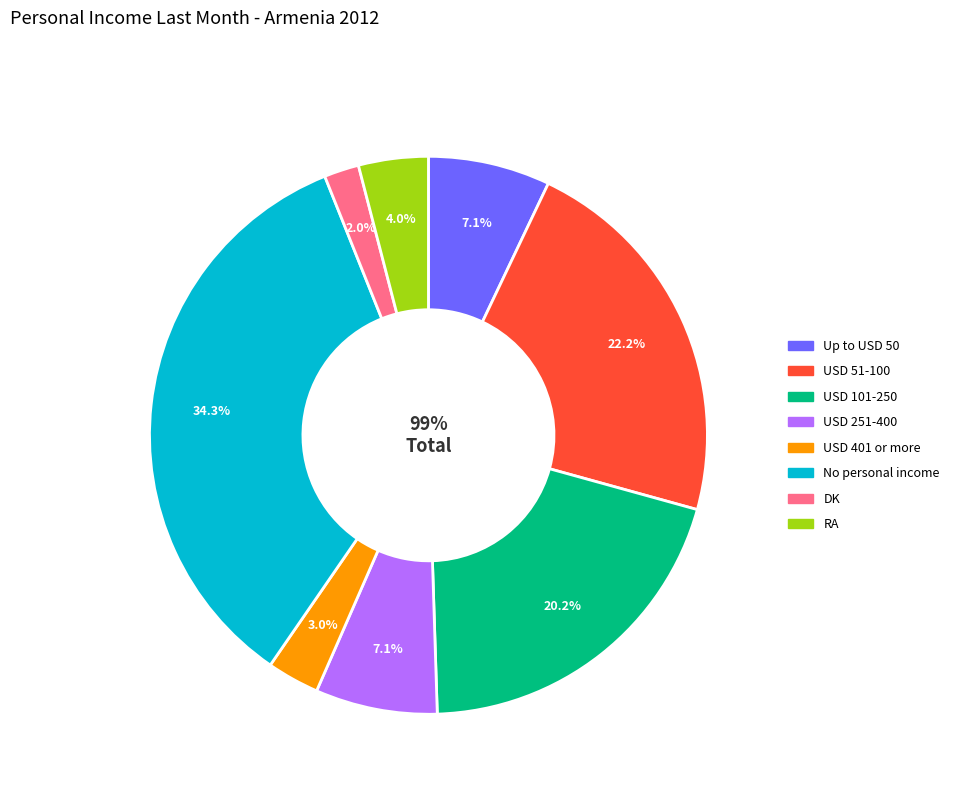

True or false: USD 101-250 accounts for 30% of the total.

False